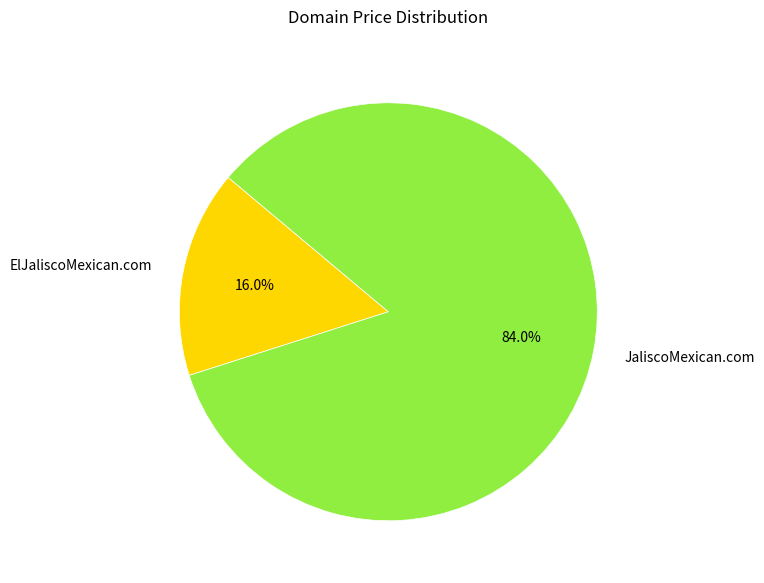

How many slices are in this pie chart?

2